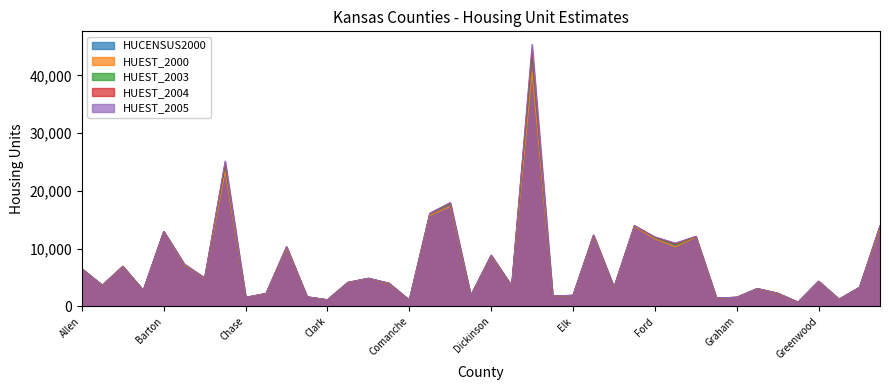

List the labels in order of HUEST_2000 value, smallest first.

Greeley, Comanche, Clark, Hamilton, Gove, Chase, Graham, Cheyenne, Edwards, Decatur, Elk, Chautauqua, Gray, Barber, Grant, Ellsworth, Harper, Doniphan, Anderson, Coffey, Clay, Greenwood, Brown, Cloud, Allen, Atchison, Bourbon, Dickinson, Cherokee, Franklin, Ford, Geary, Ellis, Barton, Harvey, Finney, Cowley, Crawford, Butler, Douglas